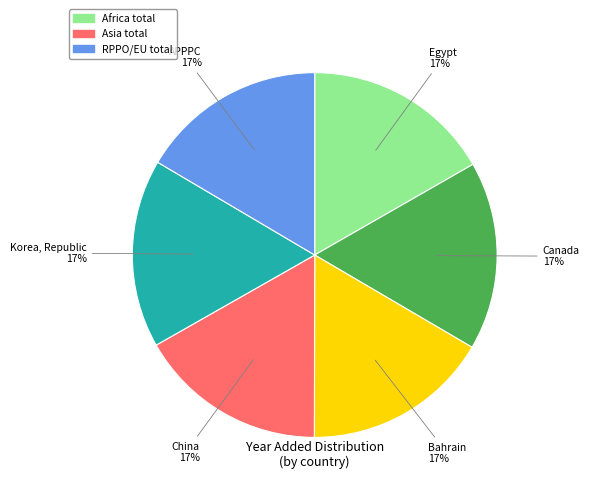

How many segments does this pie chart have?

6